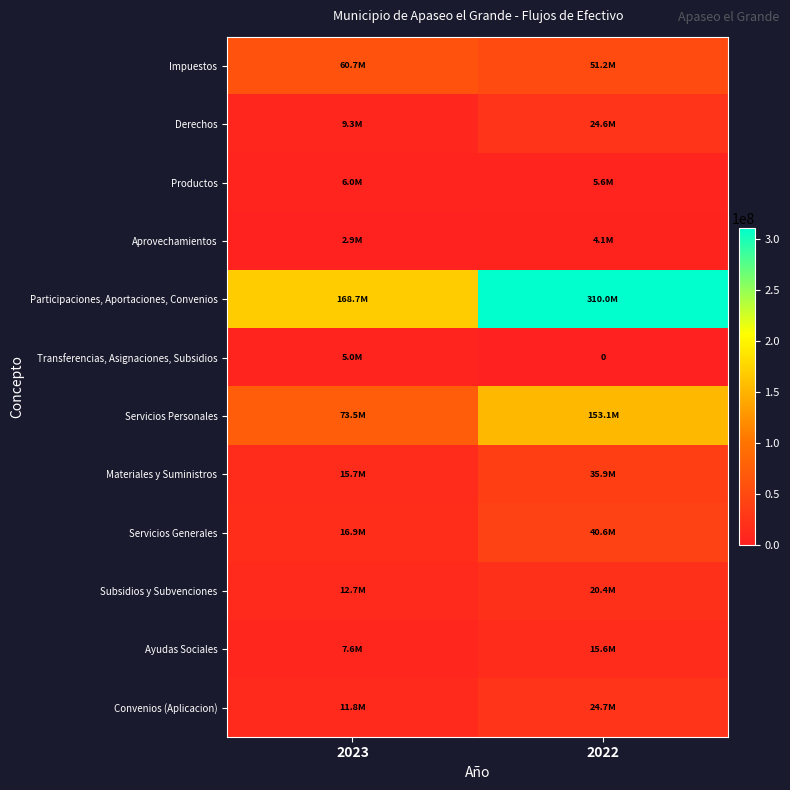

How many distinct data groups are displayed?

12